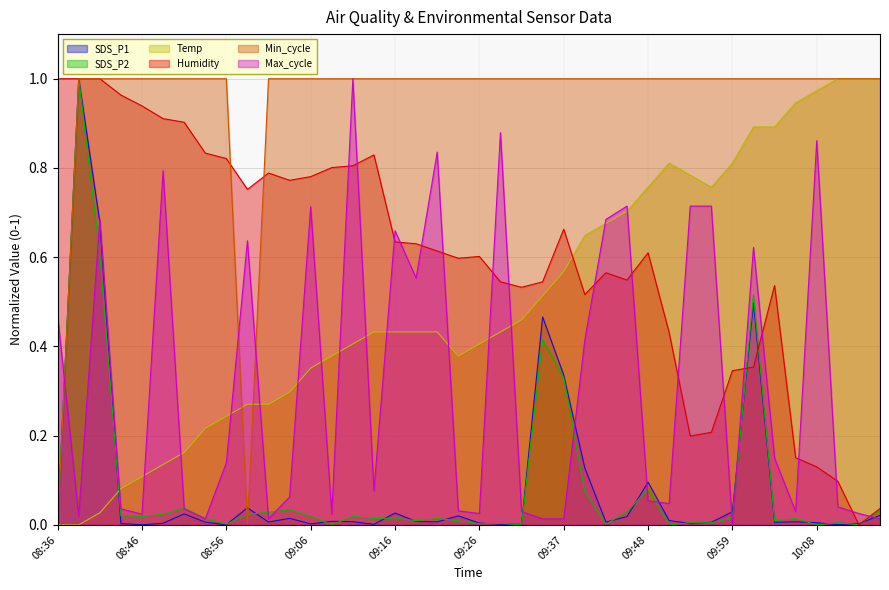

Which series has the widest spread of values?

SDS_P1